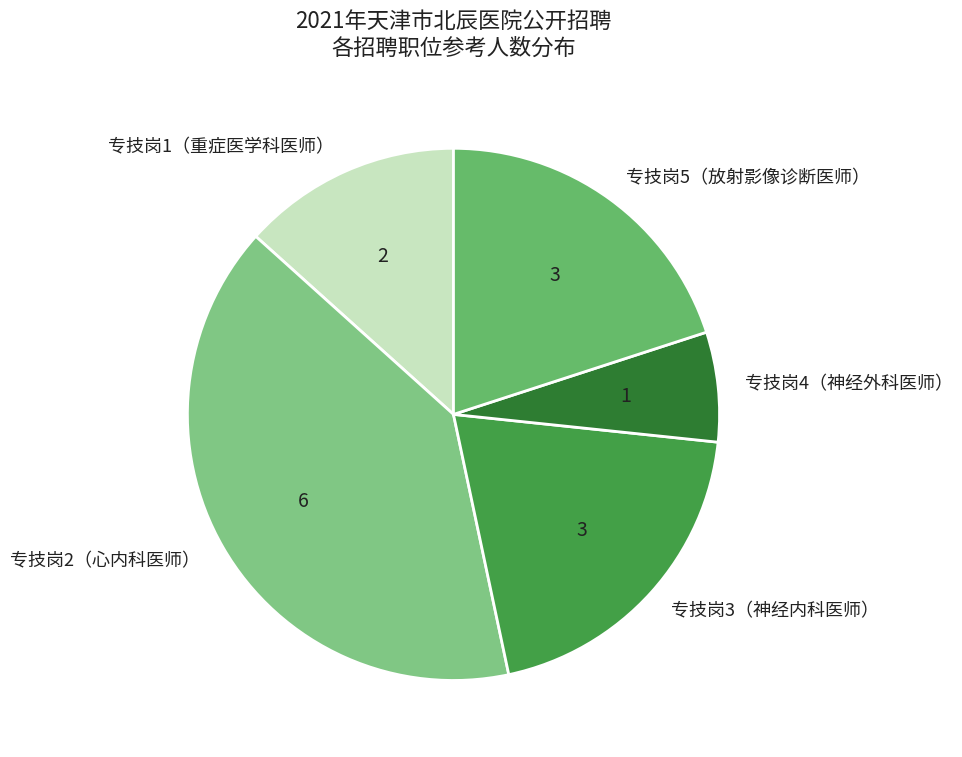

Which slice is the smallest?

专技岗4（神经外科医师）